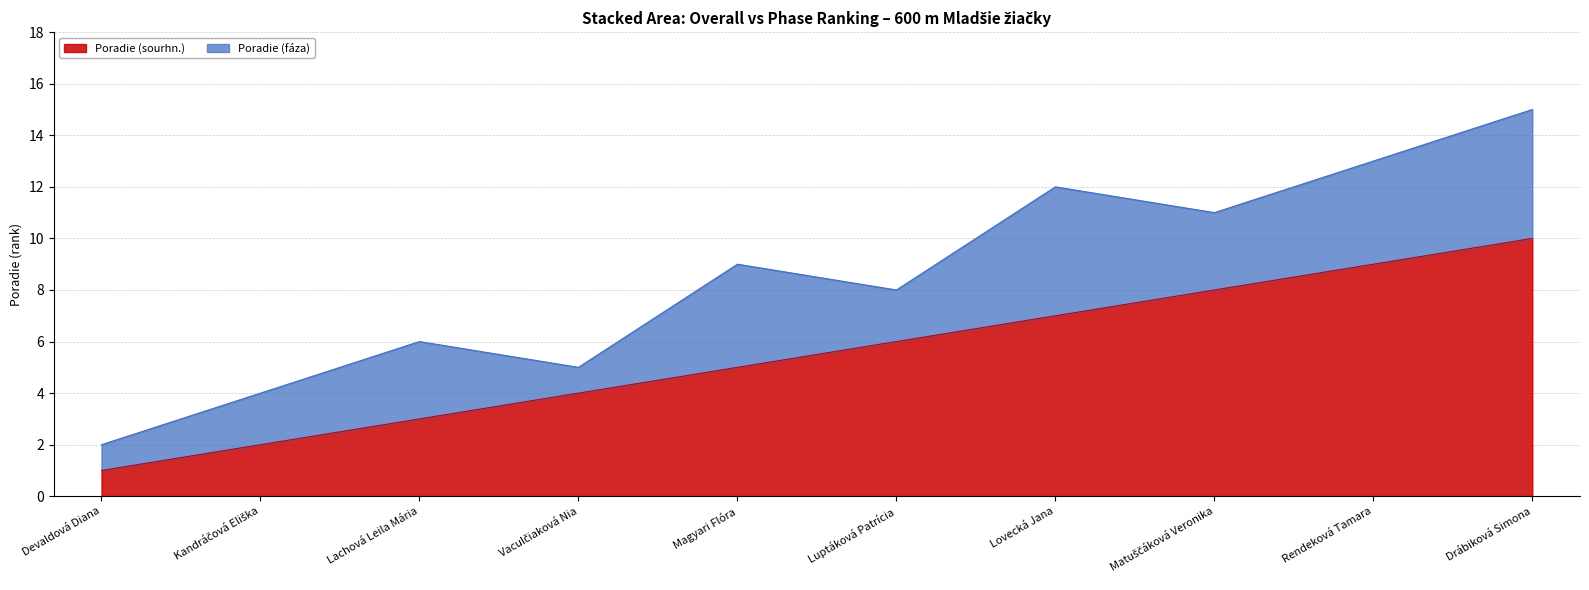

What position from the left is Matuščáková Veronika?

8